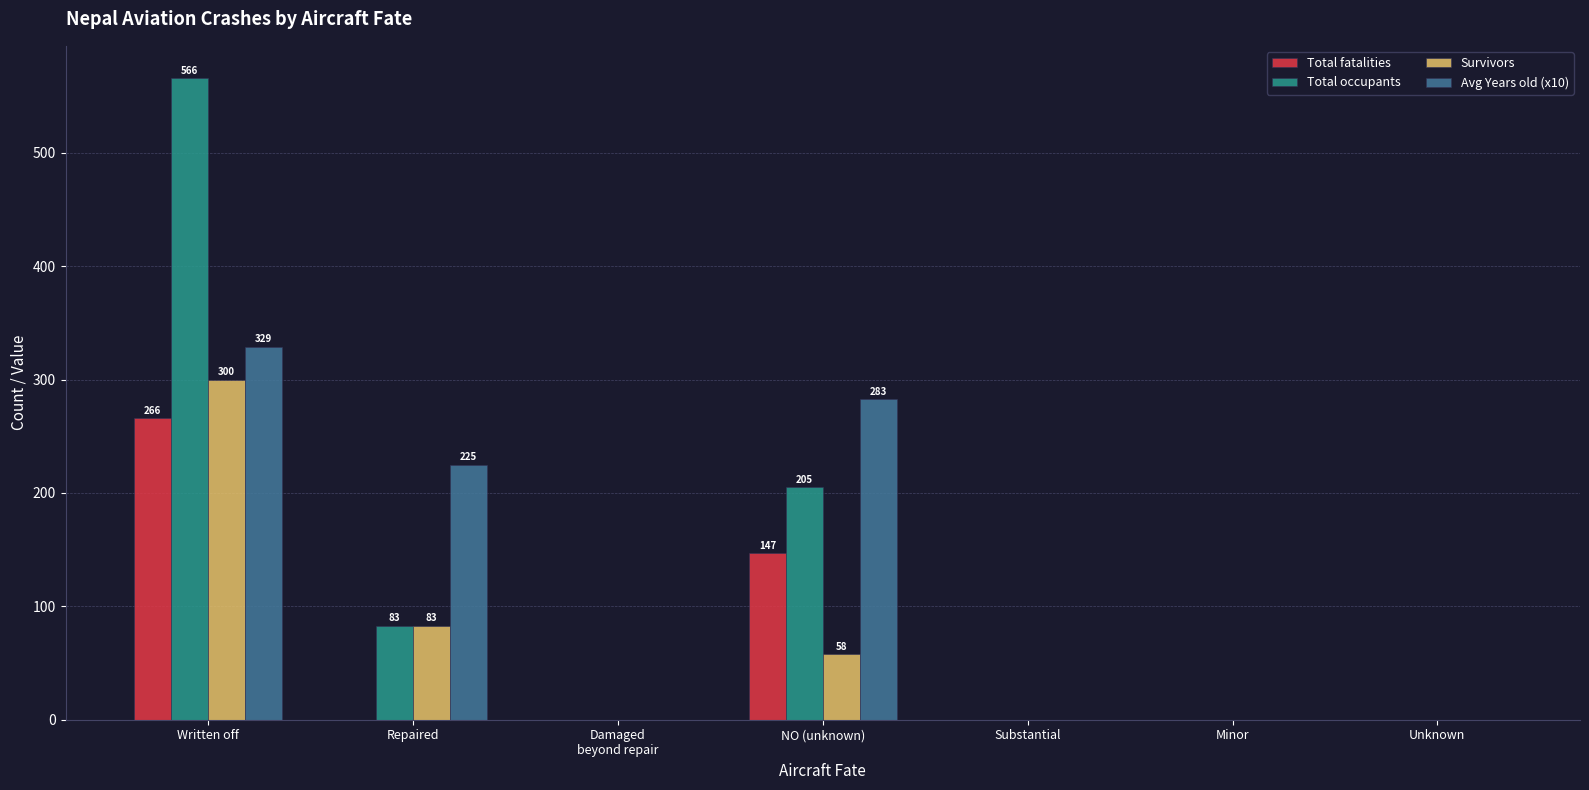

What value does the Survivors series have at NO (unknown), to the nearest 50?

50